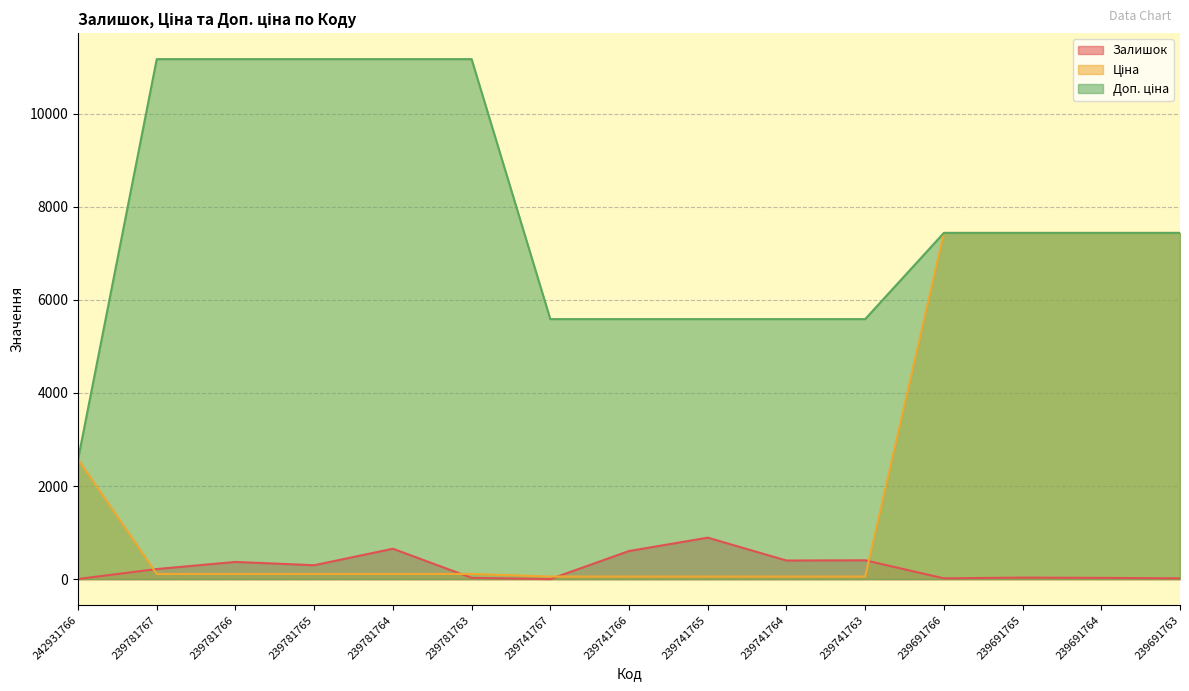

Is it true that Залишок equals 17.0 at 239691766?

True